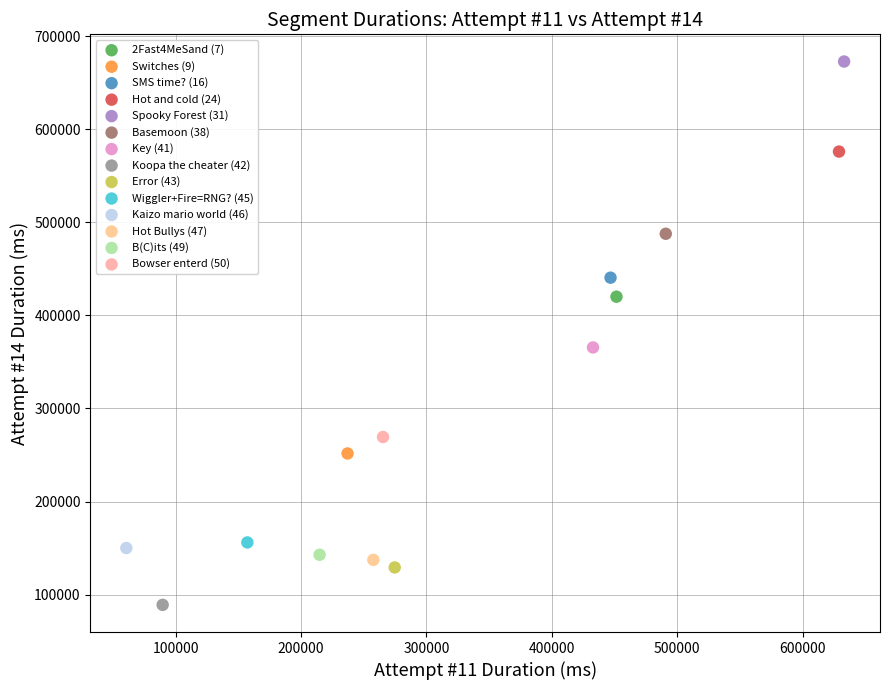

Which series contains the highest Y value?

Spooky Forest (31)